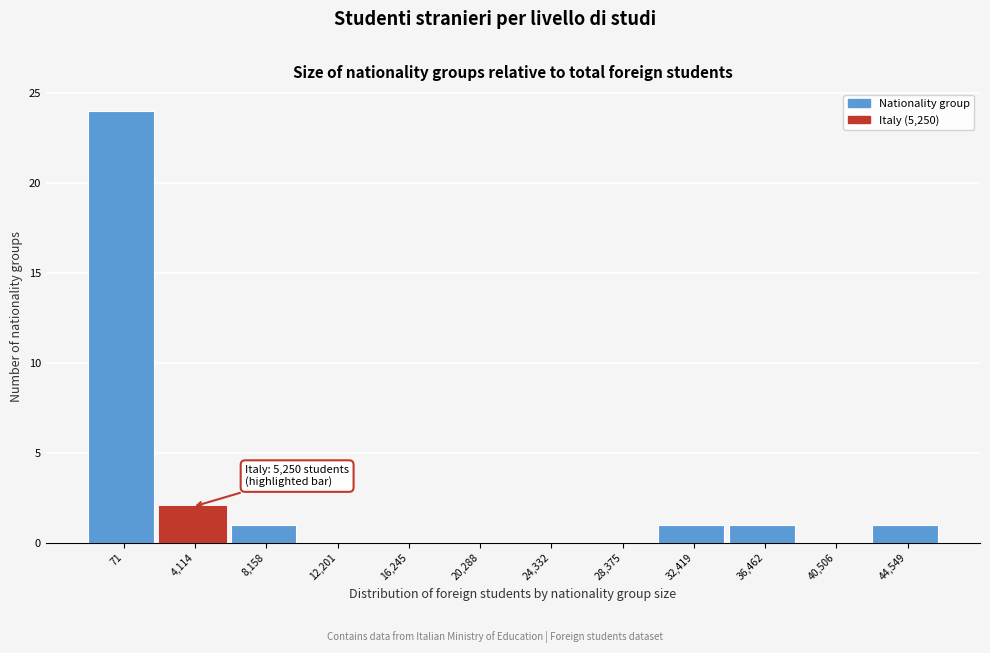

Reading right to left, list all the values displayed in this chart.

44,549=1	40,506=0	36,462=1	32,419=1	28,375=0	24,332=0	20,288=0	16,245=0	12,201=0	8,158=1	4,114=2	71=24